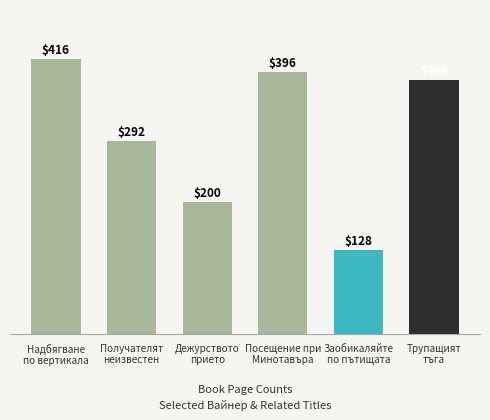

How many values are below 384?

3